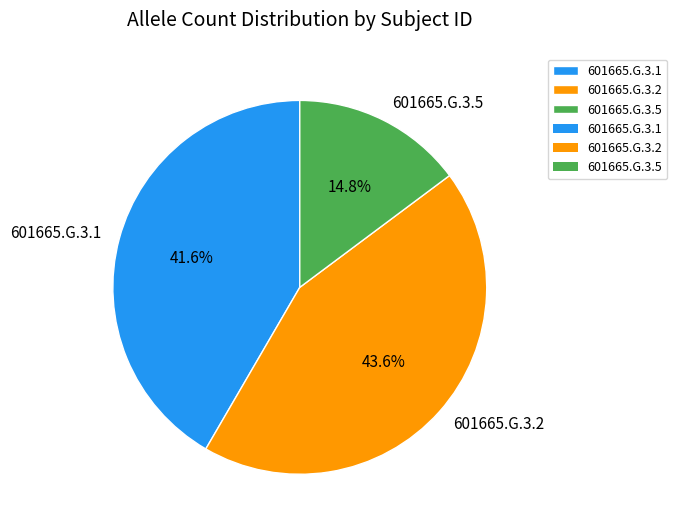

Do 601665.G.3.5 and 601665.G.3.2 together represent more than half of the pie?

Yes